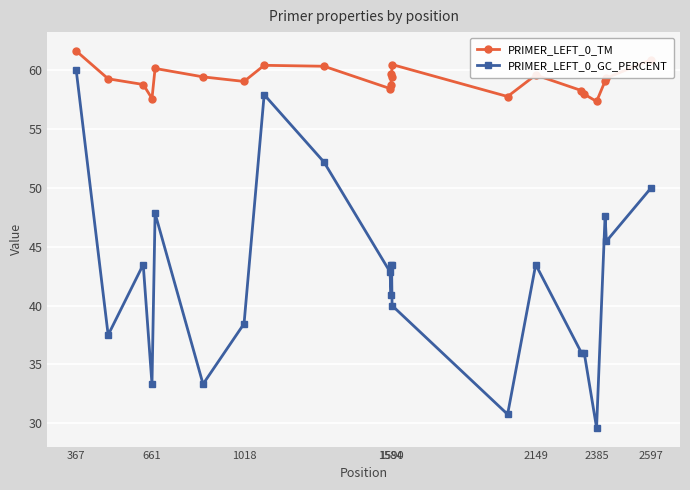

What is the maximum value for PRIMER_LEFT_0_TM?

61.6